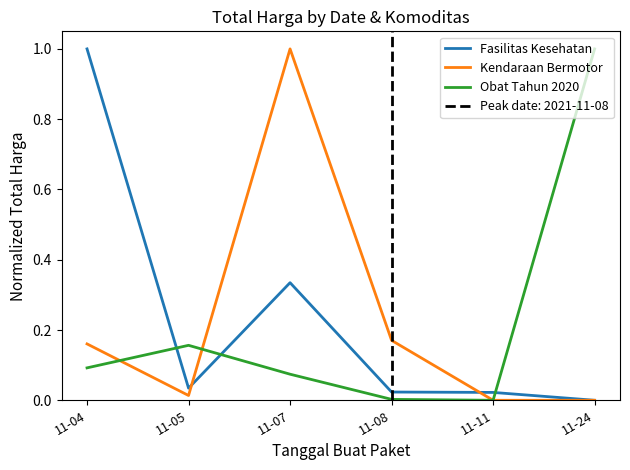

At how many categories does at least one series exceed 0?

6